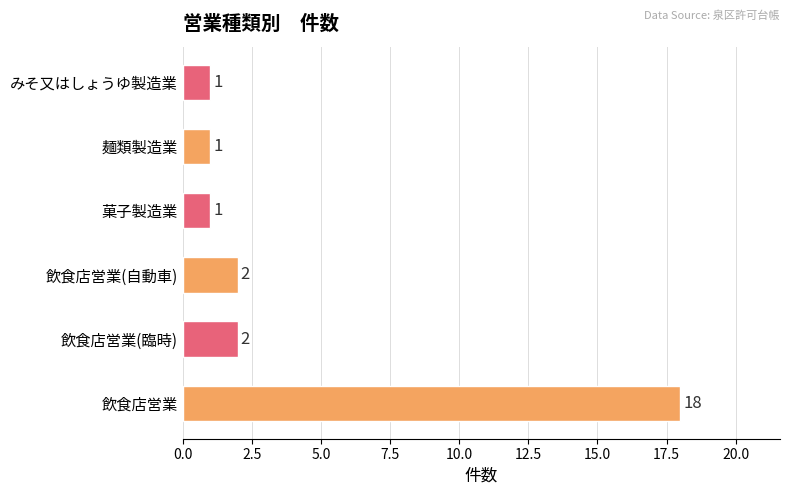

How many distinct data groups are displayed?

1